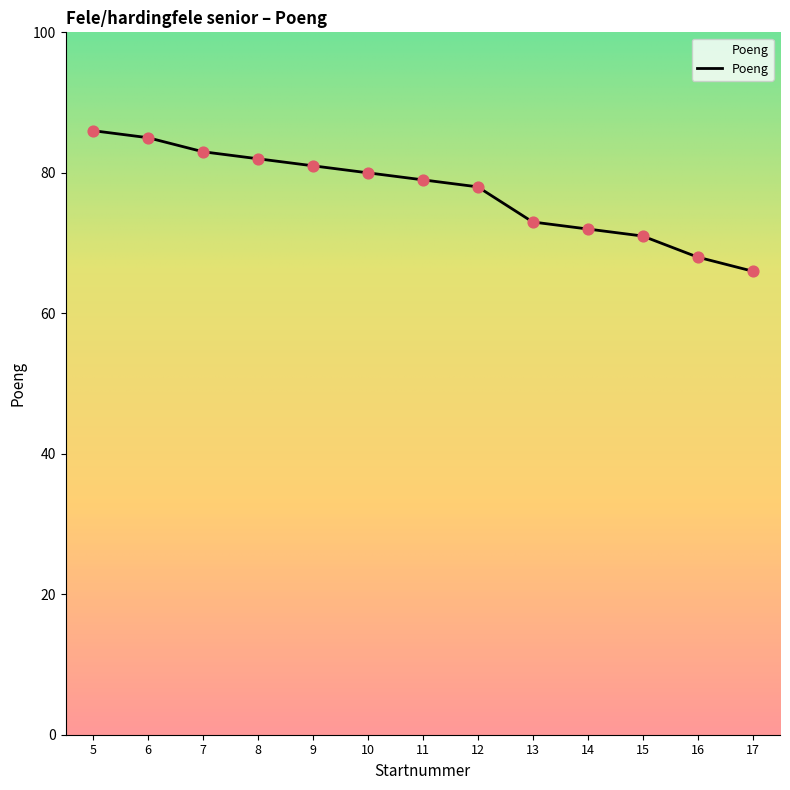

What is the change in value from 11 to 12?

-1